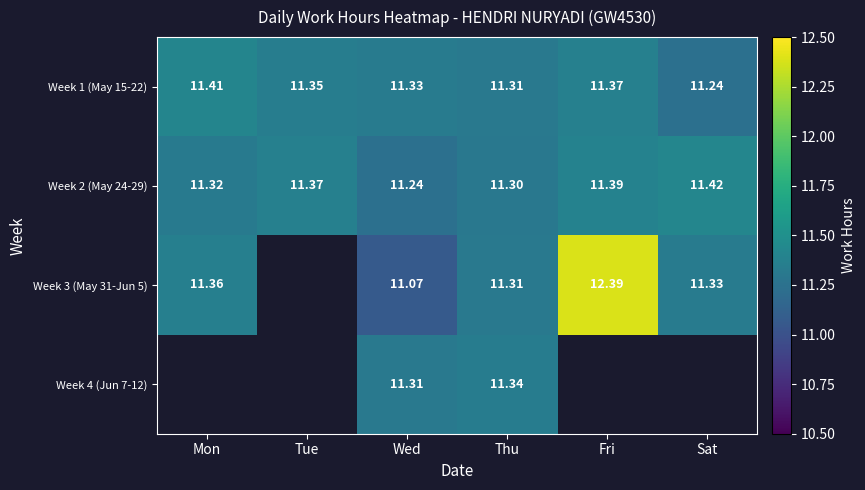

Between Mon and Tue, which is larger?

Mon